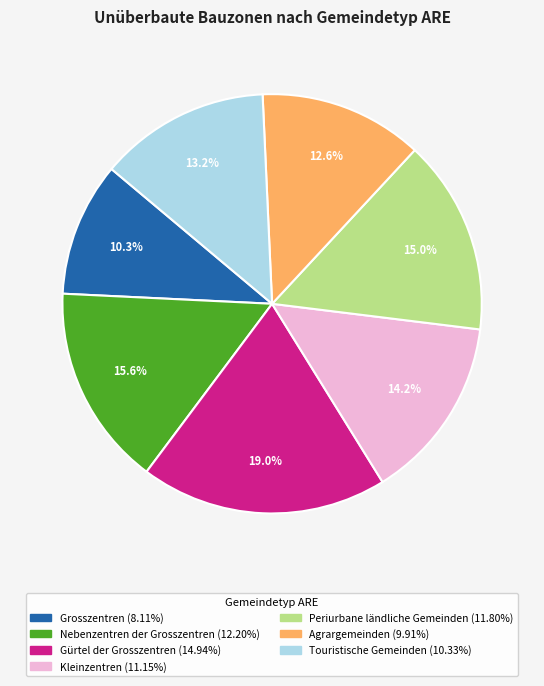

To the nearest percent, what portion does Agrargemeinden represent?

13%